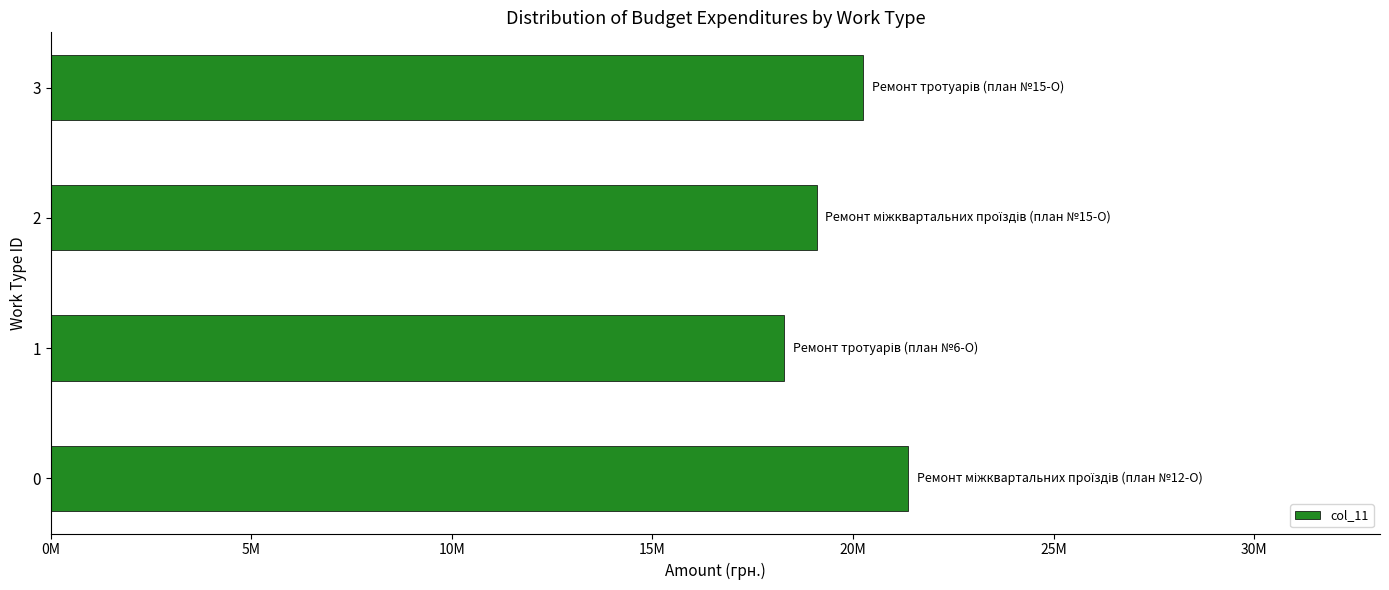

What is the minimum value shown in the chart?

18291197.9